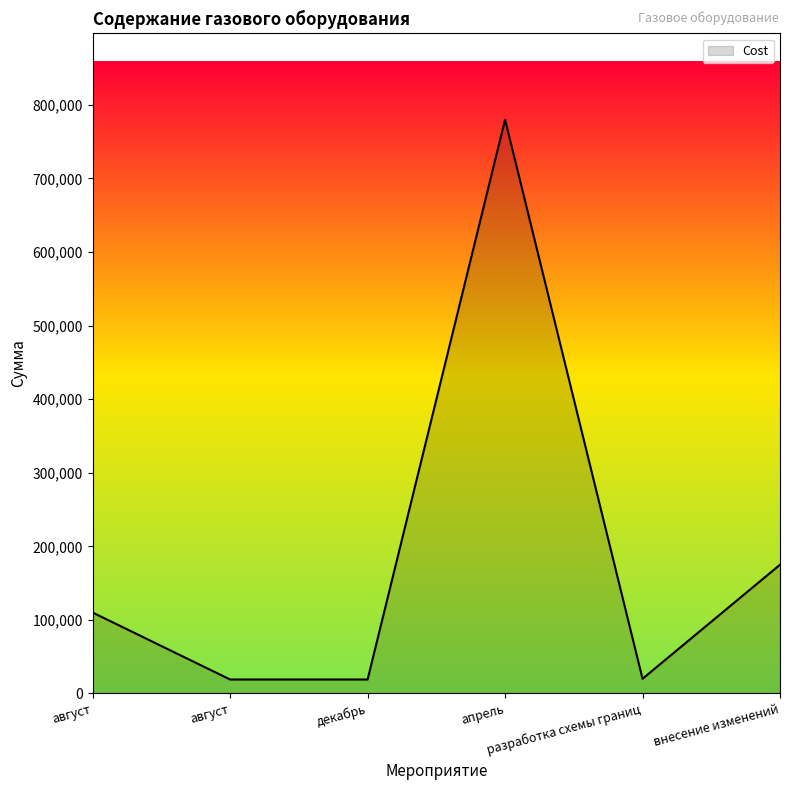

How many lines are shown in the chart?

1